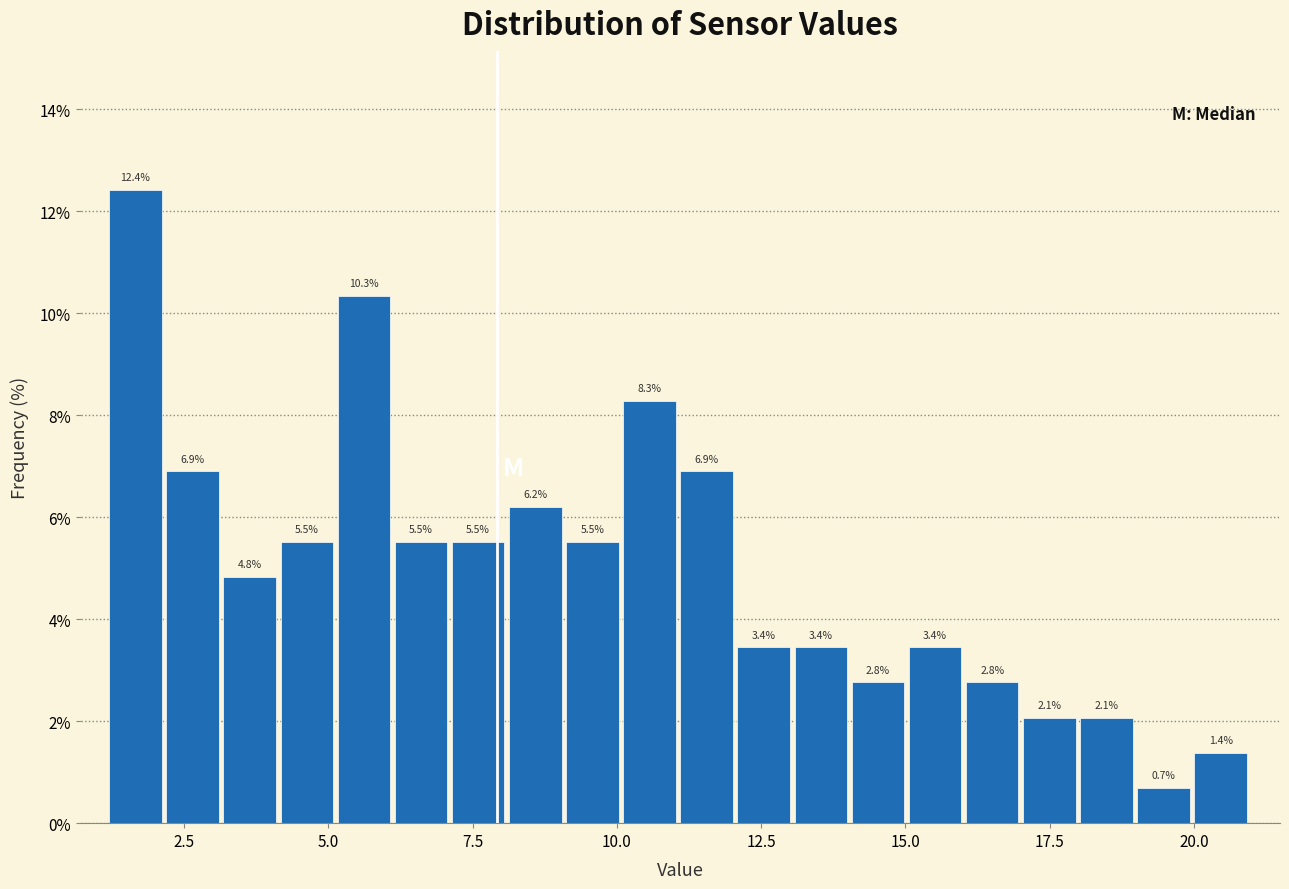

Around what value on the x-axis is the tallest bar? Give the approximate position of its centre, as read against the axis.

1.5